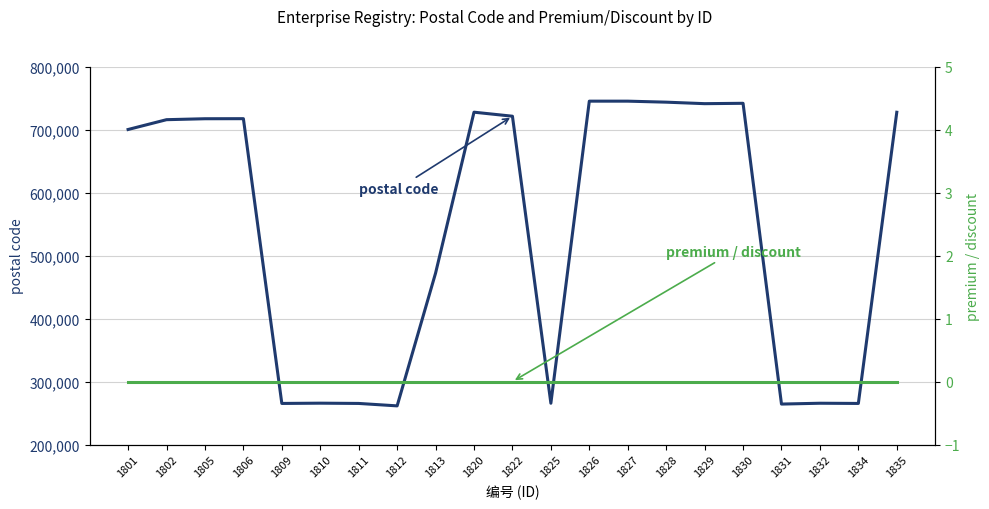

At how many categories does at least one series exceed 328721?

13